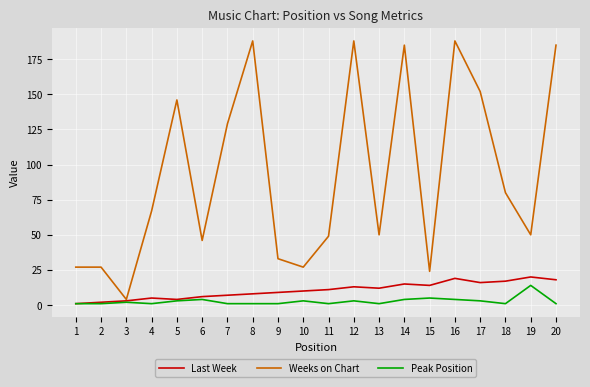

Does the chart have visible grid lines?

Yes